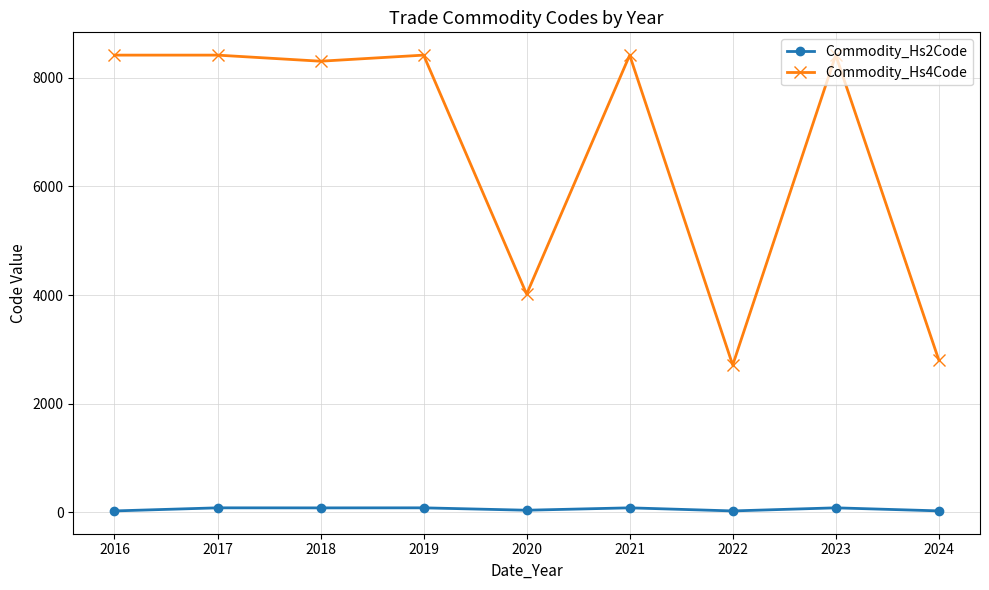

Which series has the widest spread of values?

Commodity_Hs4Code